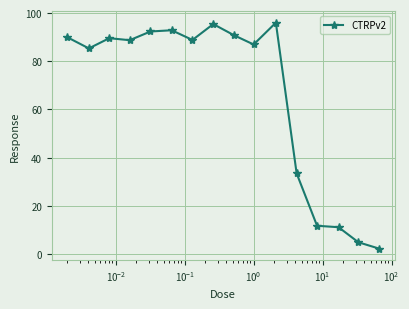

What is the maximum value shown in the chart?

96.0